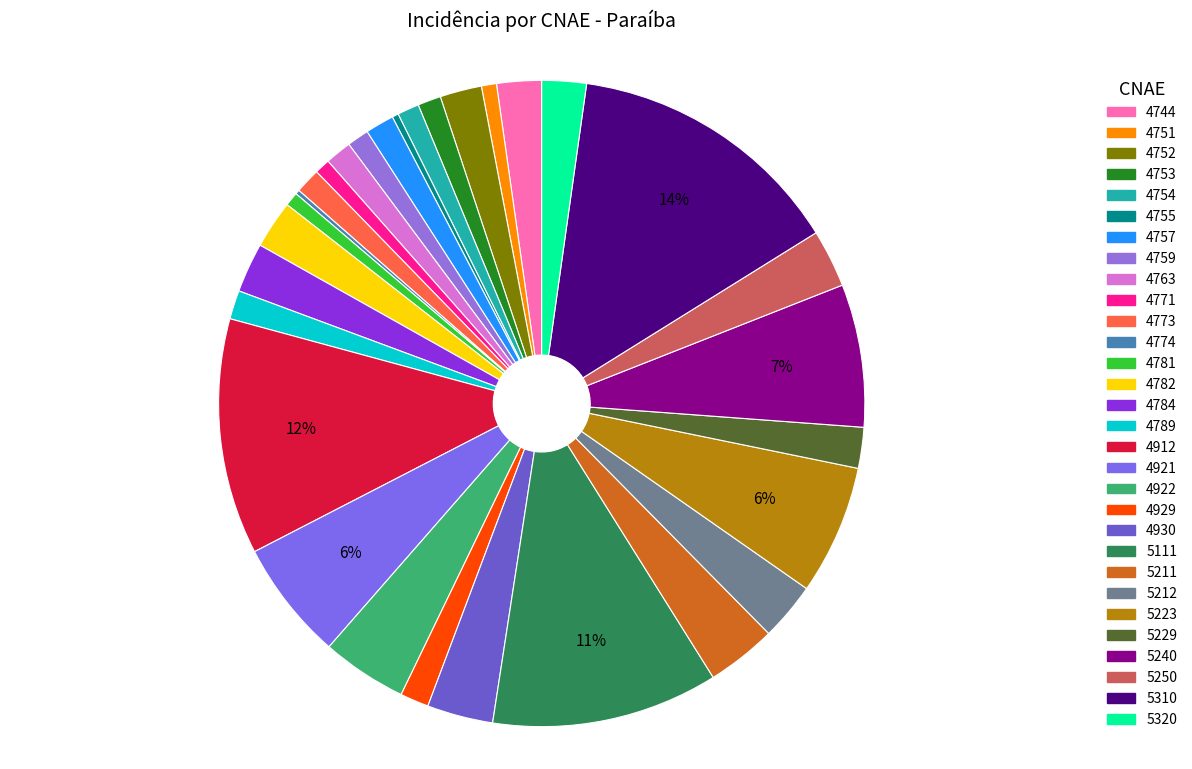

What is the ratio of the value at 4763 to the value at 4922?

0.3